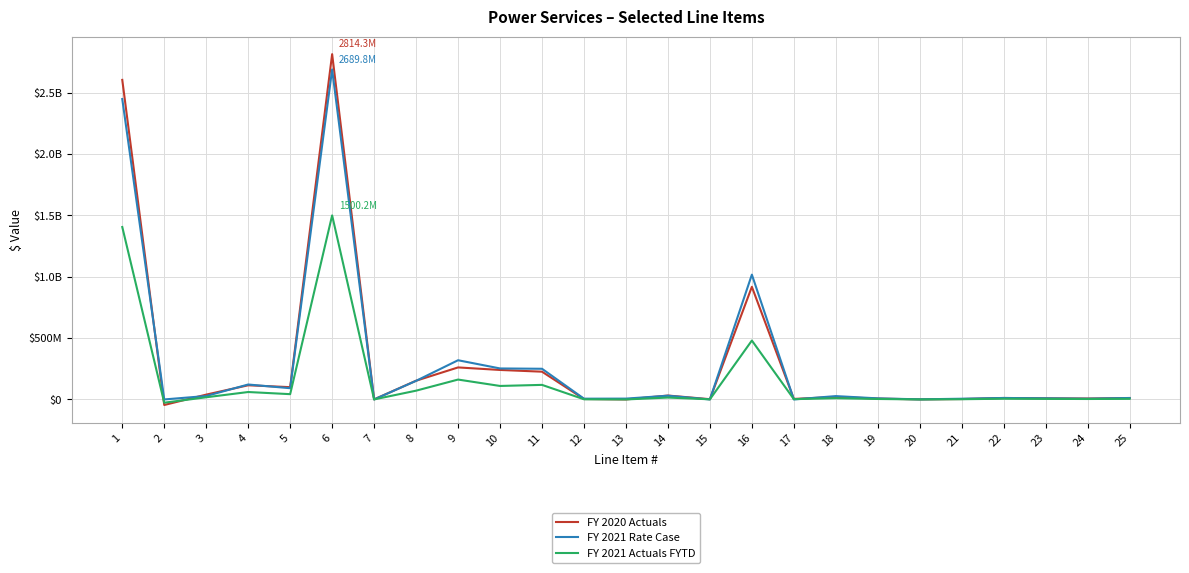

What is the value of the FY 2021 Rate Case point at the 12th from the left?

6204974.1